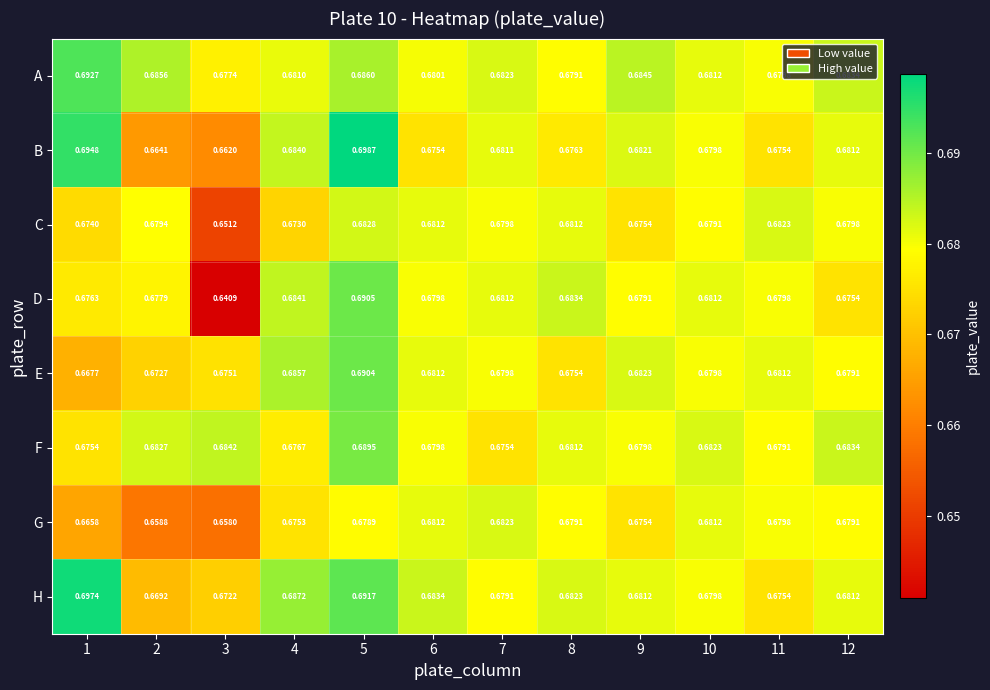

List the series in order of their peak value, highest first.

B, H, A, D, E, F, C, G